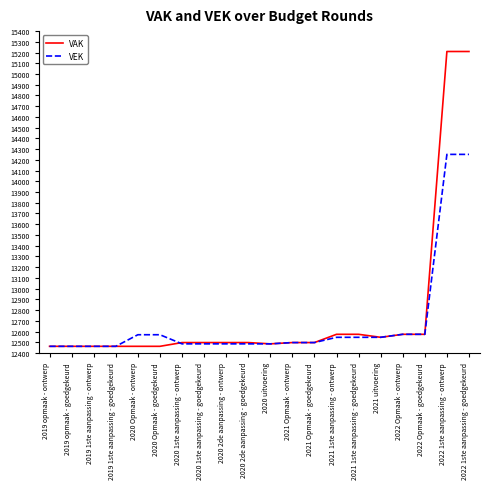

Read the VAK value at 2019 1ste aanpassing - goedgekeurd.

12462